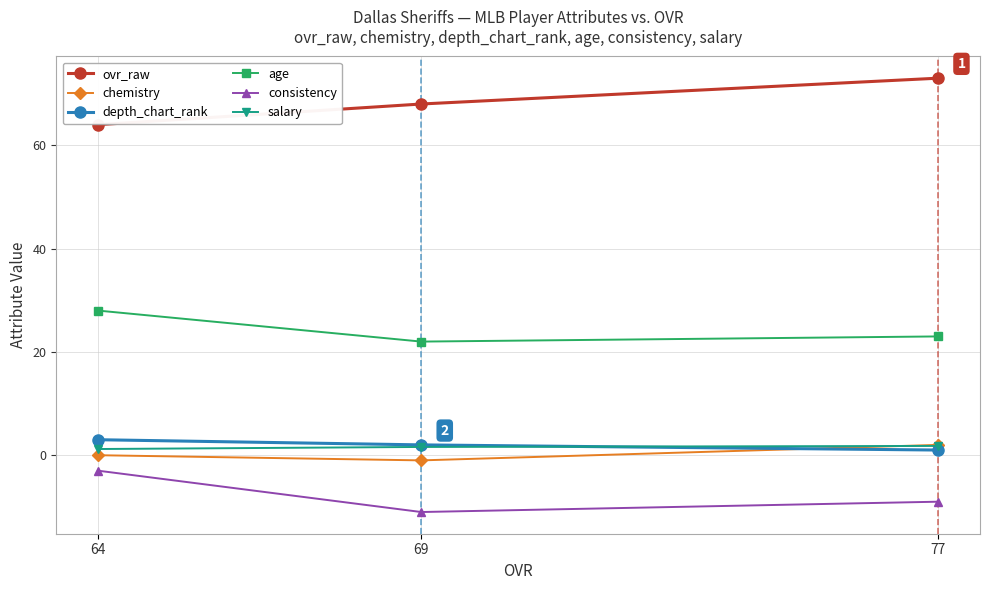

Is this an area chart (filled region under the line)?

No